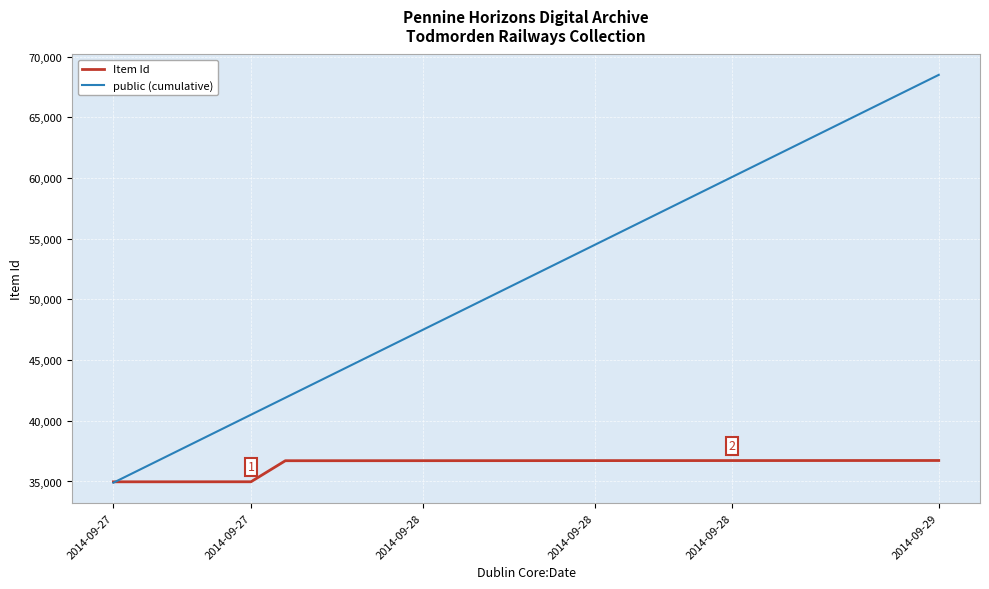

Which series has the largest total across all categories?

public (cumulative)